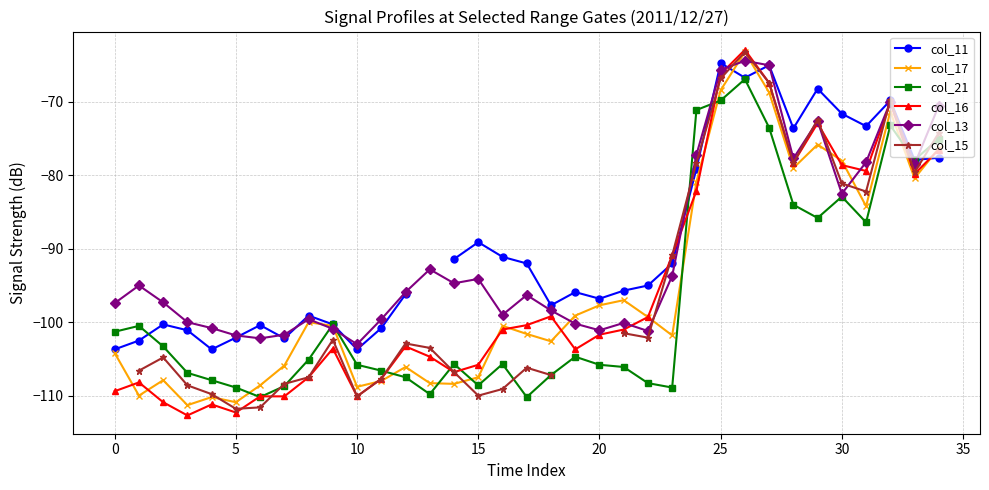

Is this an area chart (filled region under the line)?

No